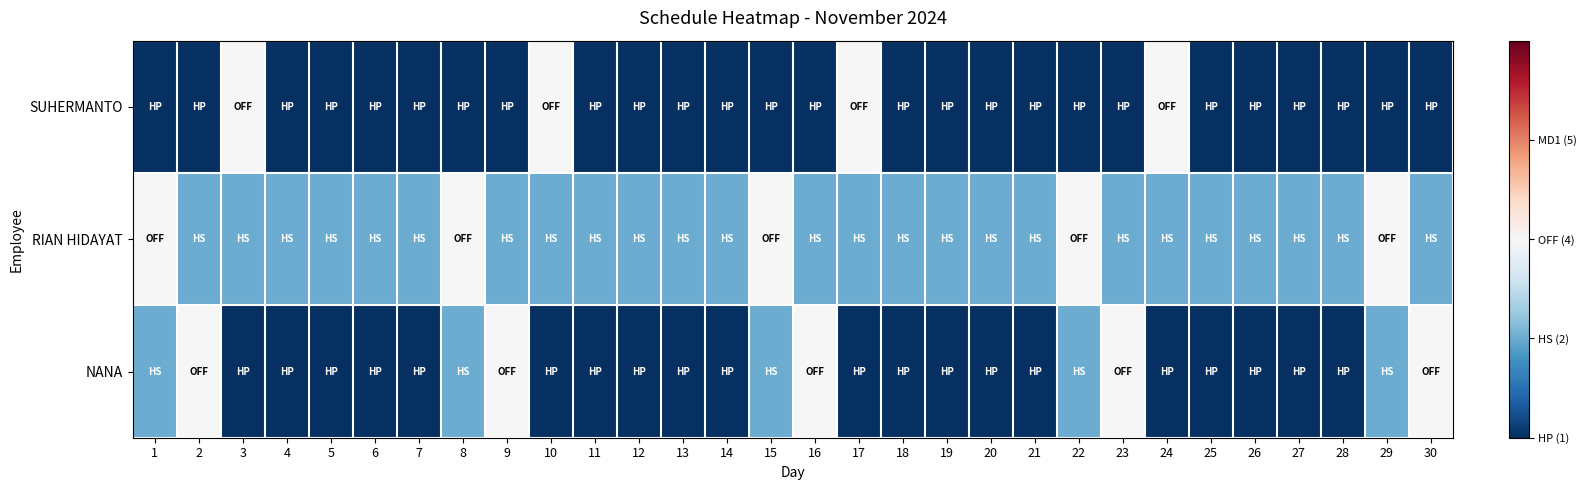

At which category is the sum across all series the highest?

1